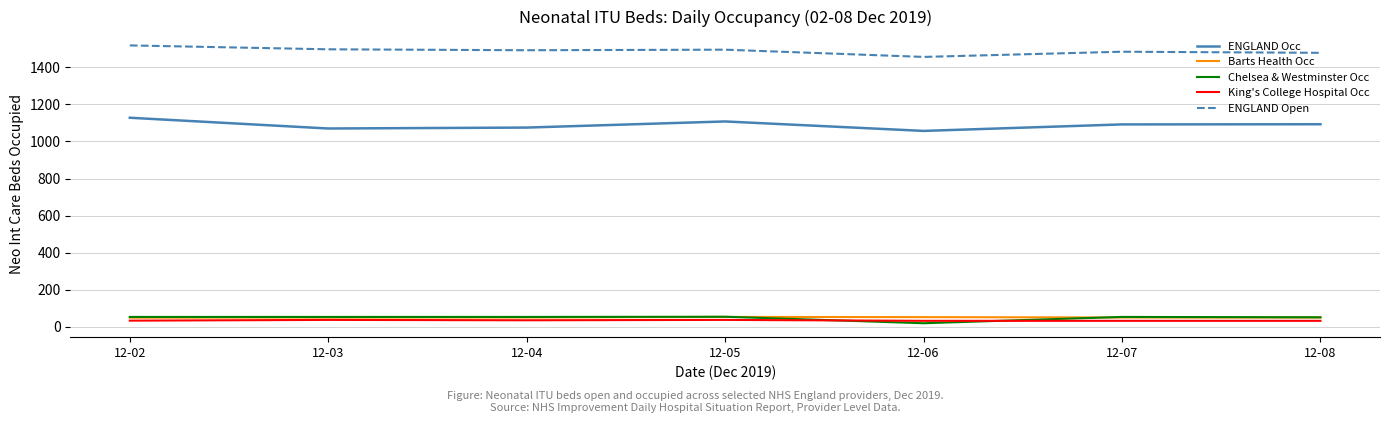

The Barts Health Occ series shows 51 at 12-04. True or false?

True